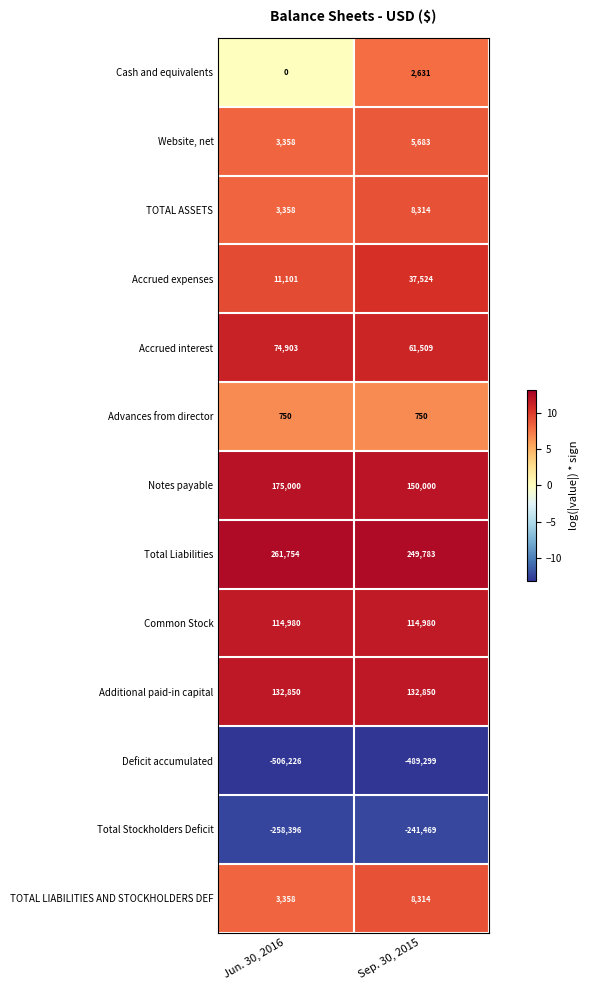

What is the minimum value shown in the chart?

-506226